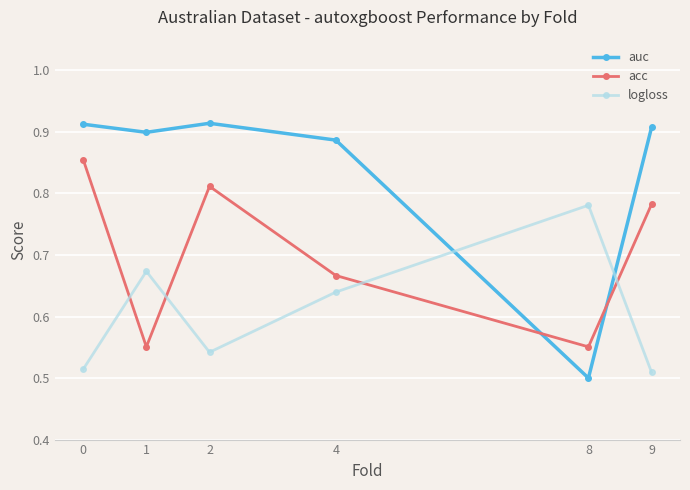

Which category has the lowest value in the auc series?

8